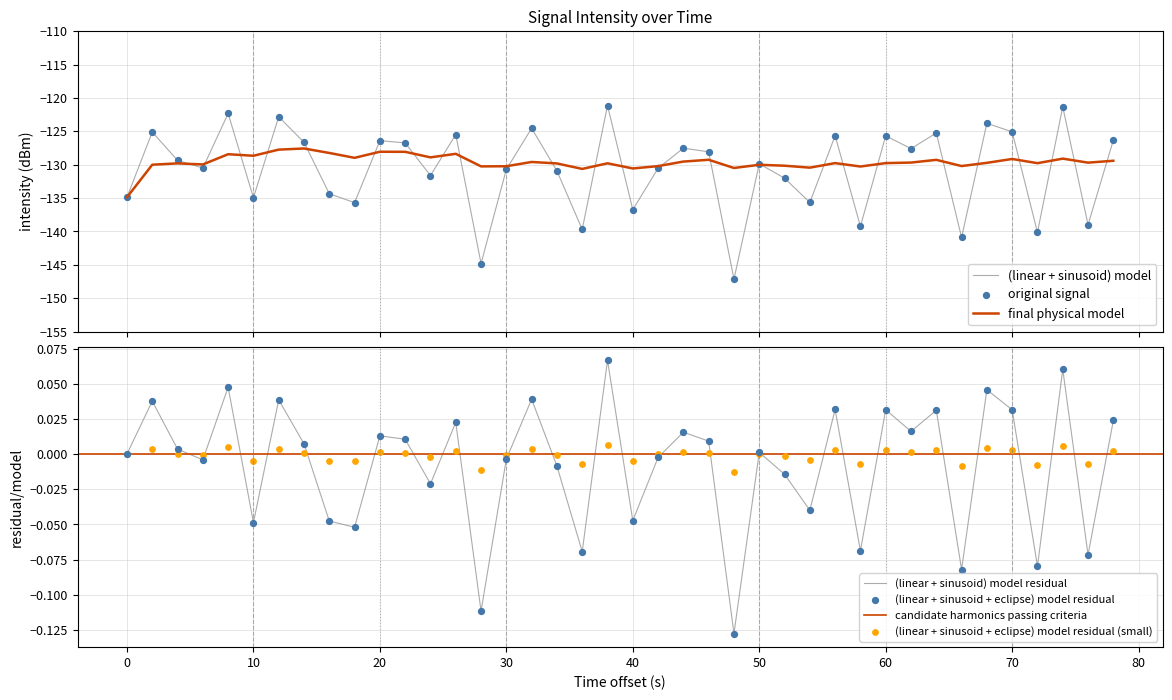

At how many categories does at least one series exceed -143?

40